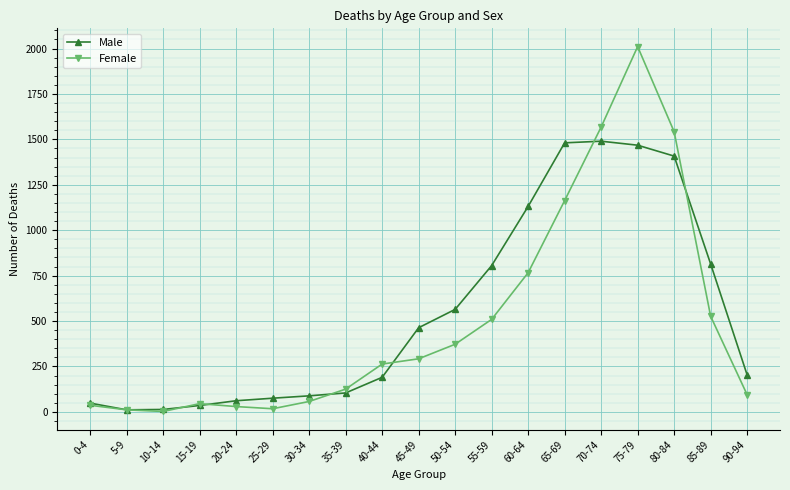

After their last crossing, which series has the higher values: Female or Male?

Male